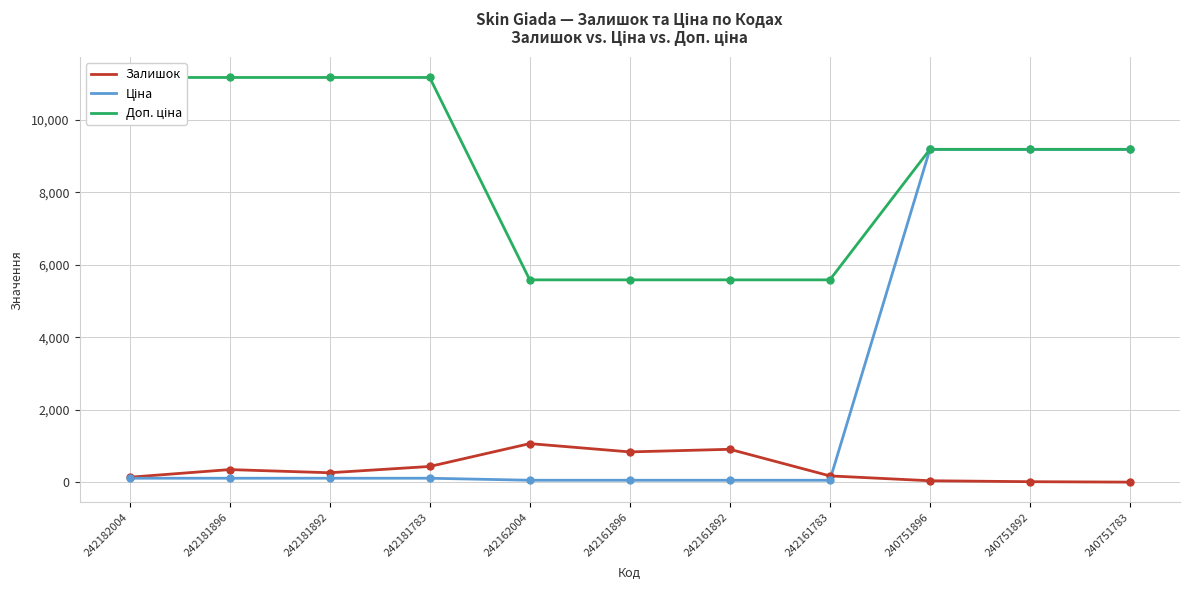

Which series reaches the minimum Y coordinate?

Залишок